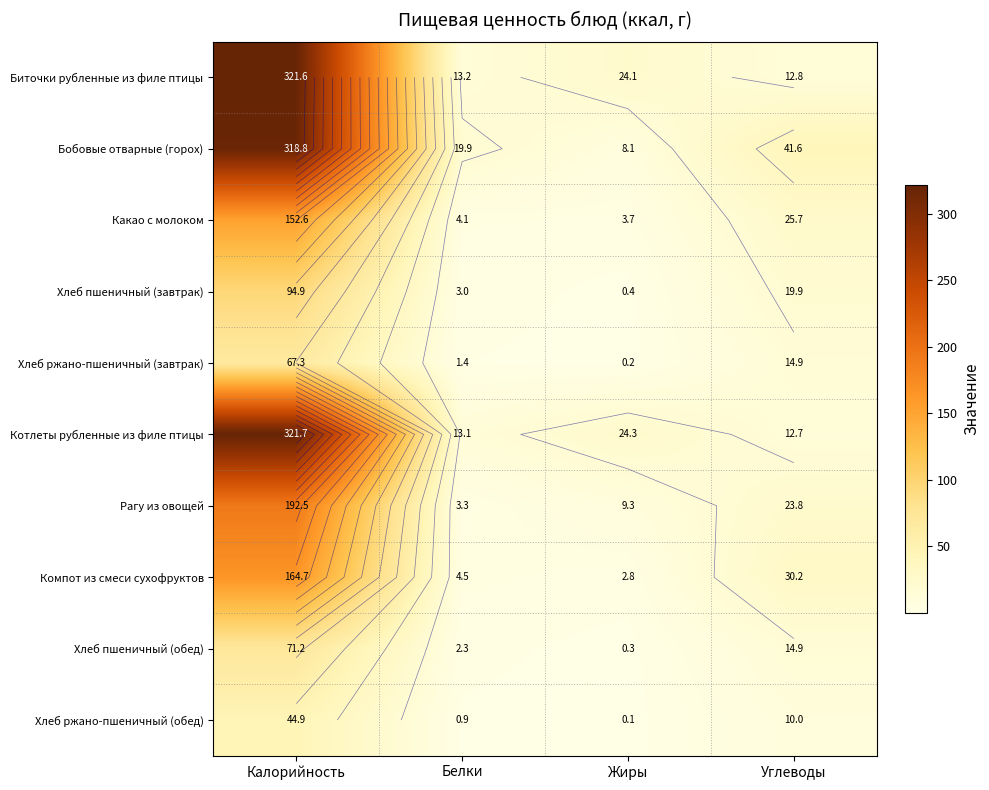

At how many categories does at least one series exceed 35?

2